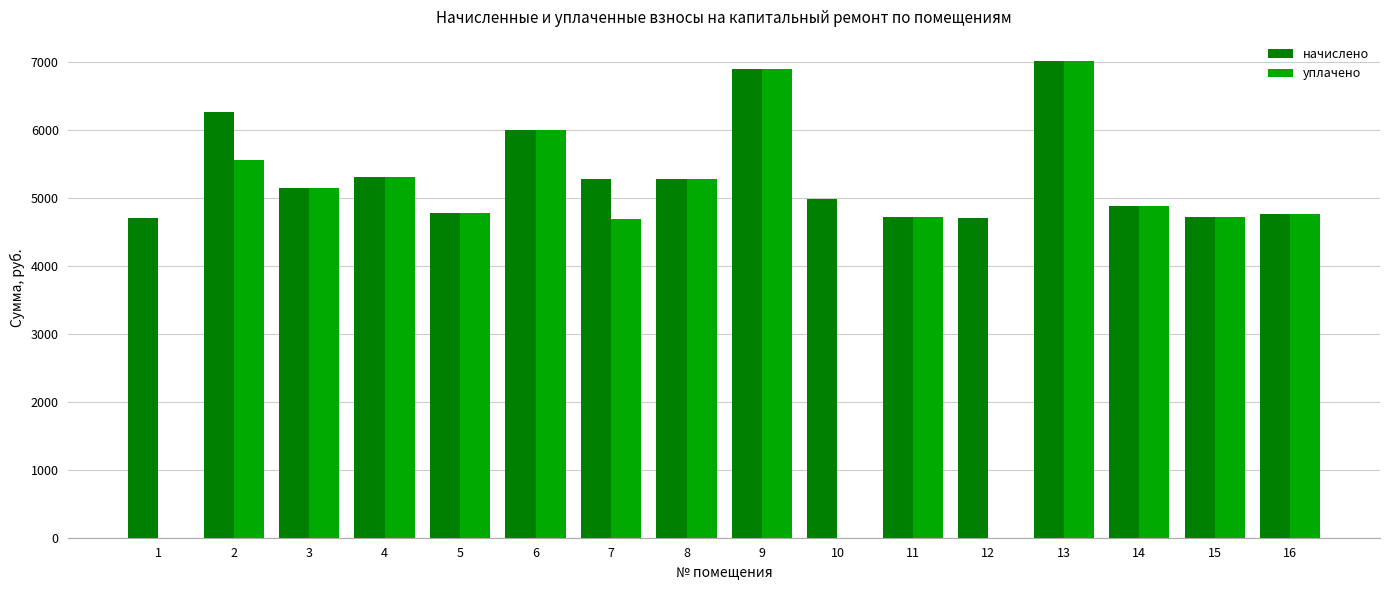

What is the total value across all series at 2?

11815.7